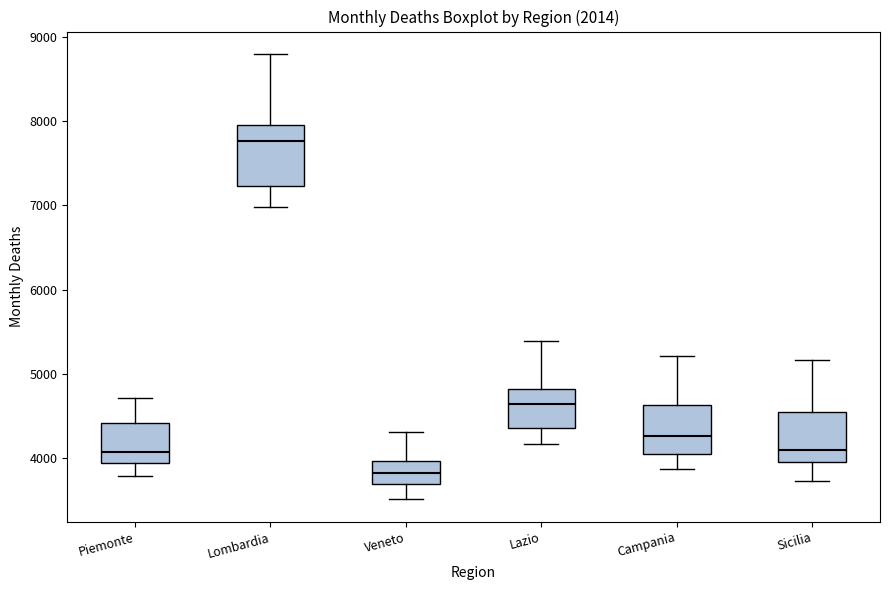

Reading left to right, transcribe this box plot: for each box, give where its median line is, the range the box spans, and where its two whiskers end, as read against the y-axis. The values are not printed on the chart, so give them approximately, as read against the axis.

Piemonte: median 4100, box 3900 to 4400, whiskers 3800 to 4700
Lombardia: median 7800, box 7200 to 8000, whiskers 7000 to 8800
Veneto: median 3800, box 3700 to 4000, whiskers 3500 to 4300
Lazio: median 4600, box 4400 to 4800, whiskers 4200 to 5400
Campania: median 4300, box 4000 to 4600, whiskers 3900 to 5200
Sicilia: median 4100, box 4000 to 4500, whiskers 3700 to 5200